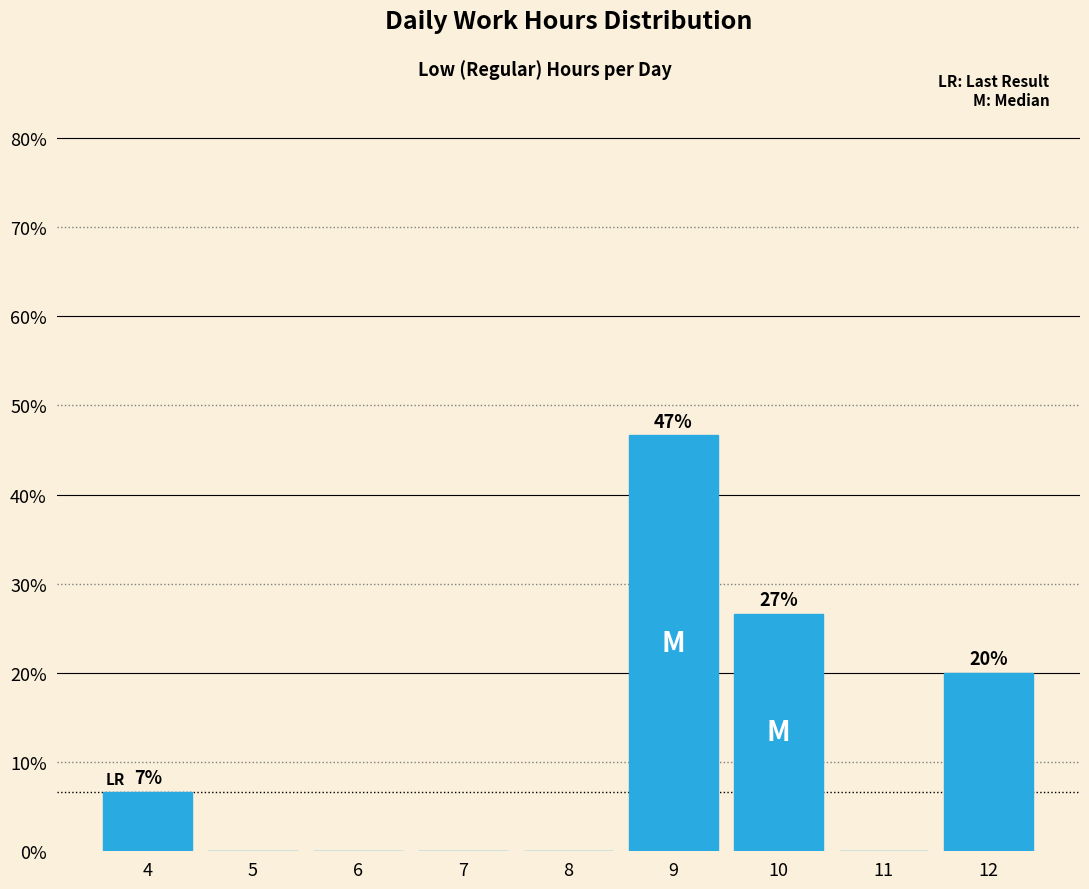

Reading right to left, extract all data points from this chart.

12=20.0	11=0.0	10=26.7	9=46.7	8=0.0	7=0.0	6=0.0	5=0.0	4=6.7